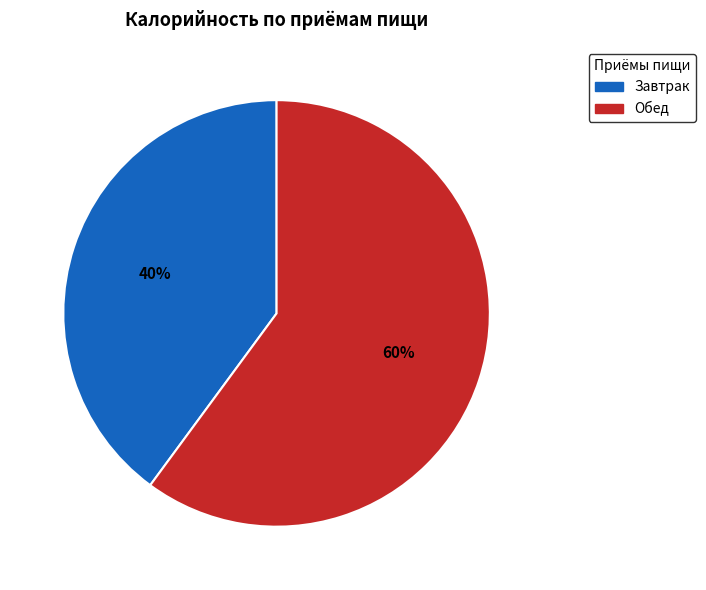

Is there a majority slice in this chart?

Yes